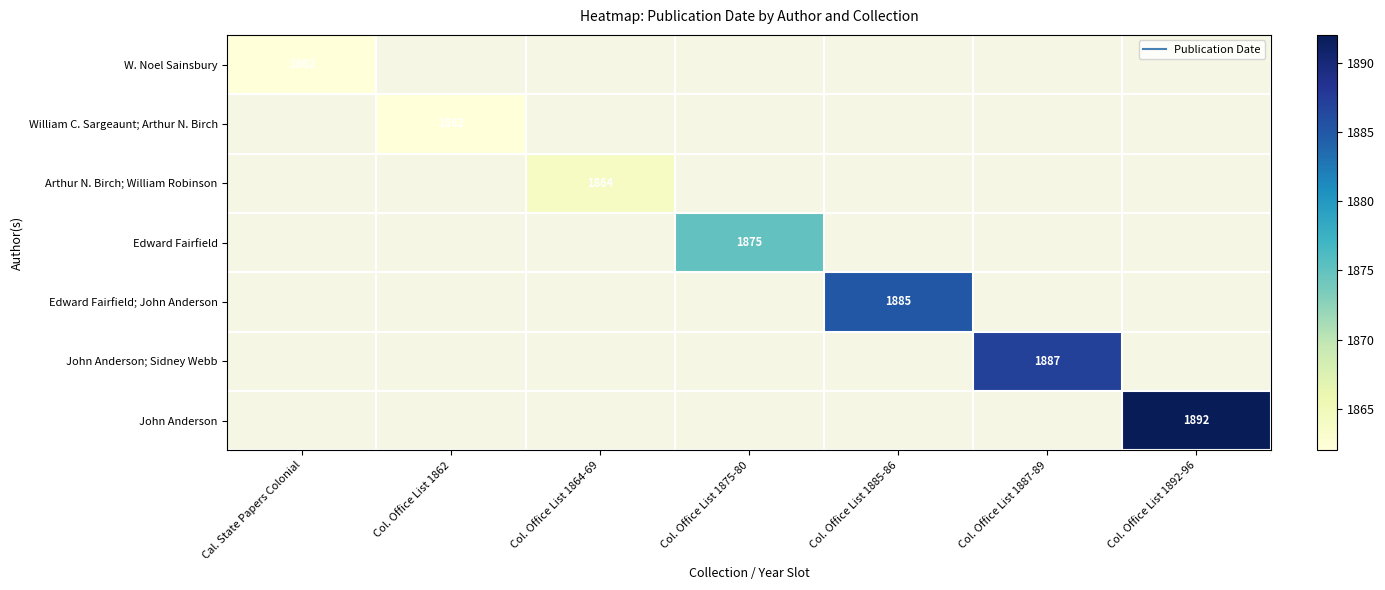

Which category has the highest value in the W. Noel Sainsbury series?

Cal. State Papers Colonial